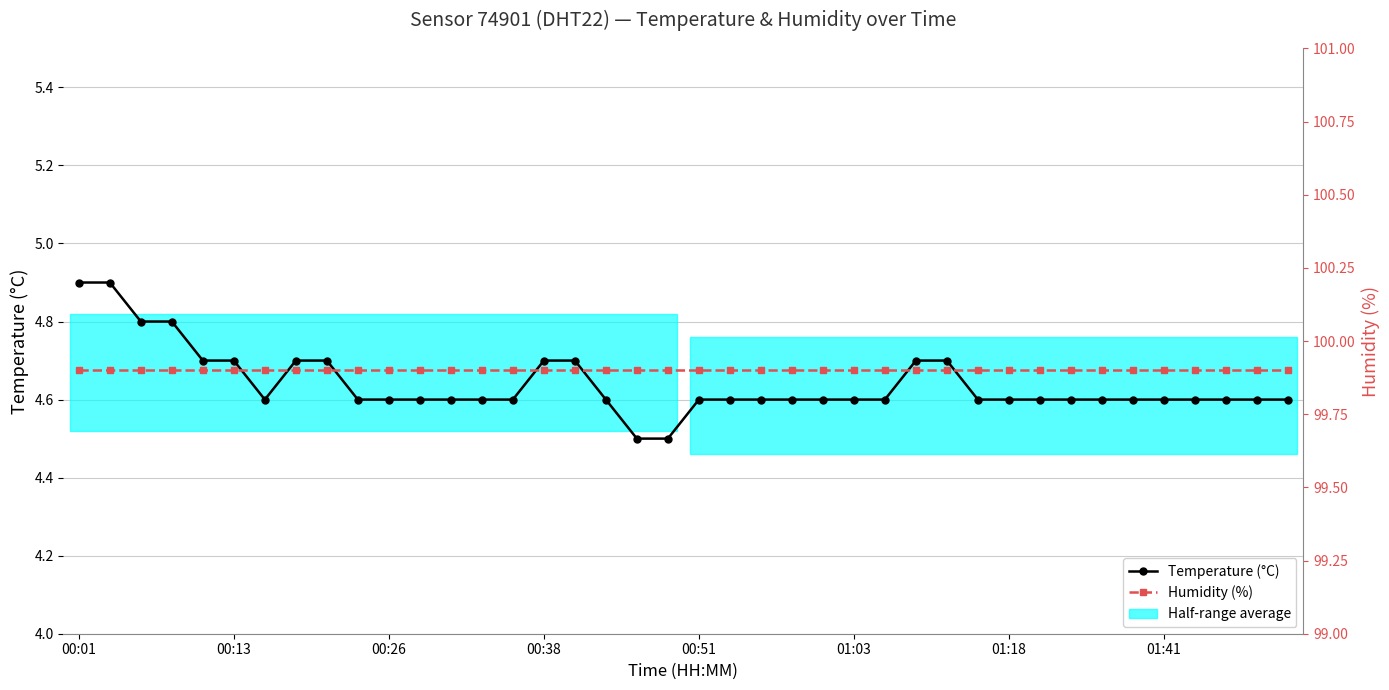

What is the difference between the Temperature (°C) values at 19 and 15?

0.2